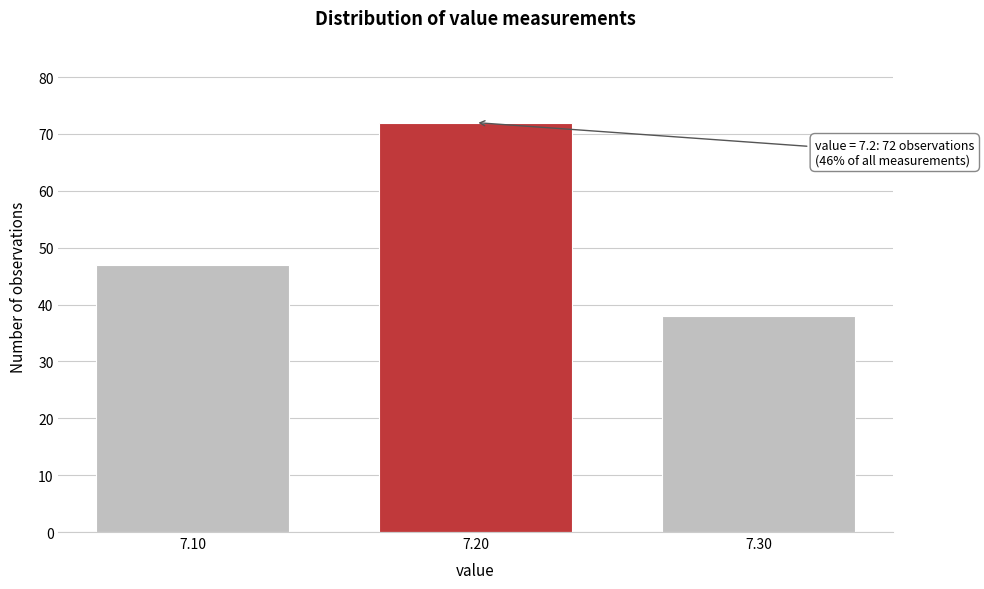

Reading left to right, list all the values displayed in this chart.

47	72	38